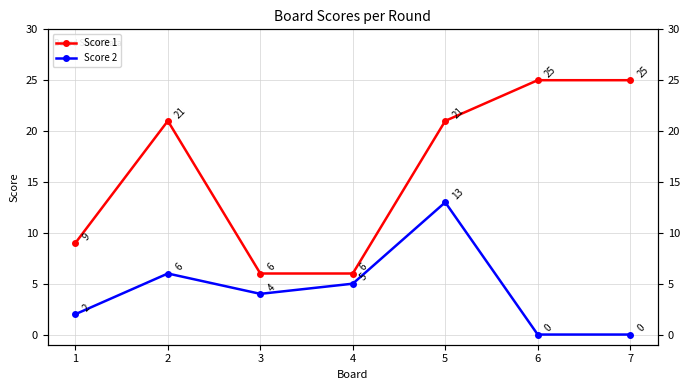

What is the difference between the Score 2 values at 2 and 6?

6